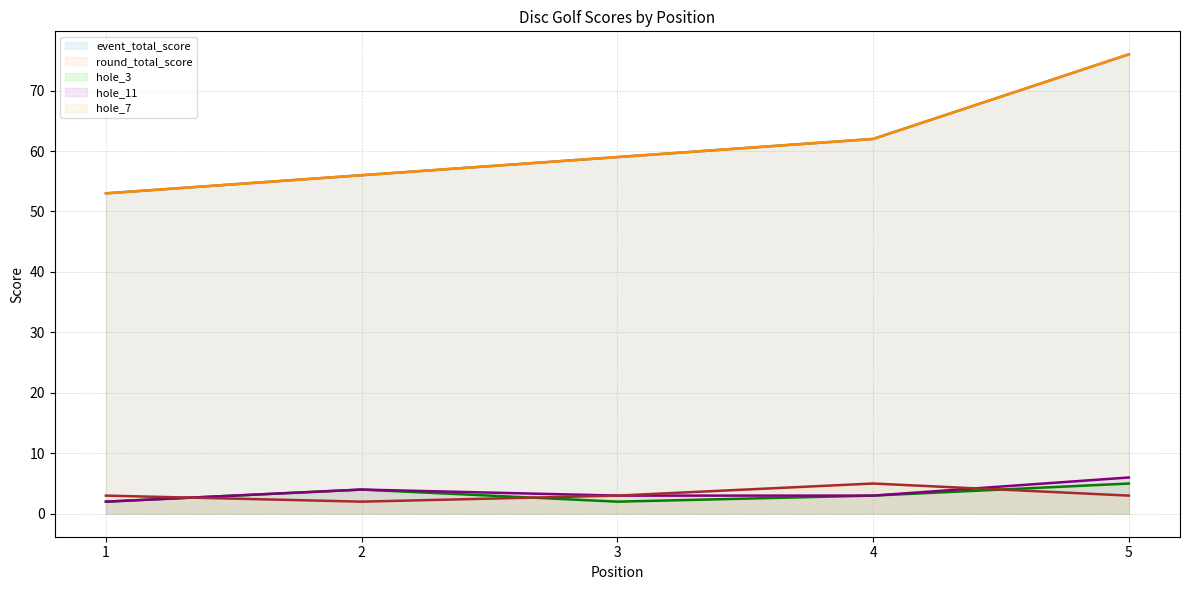

True or false: hole_11 line and event_total_score line intersect in this chart.

False